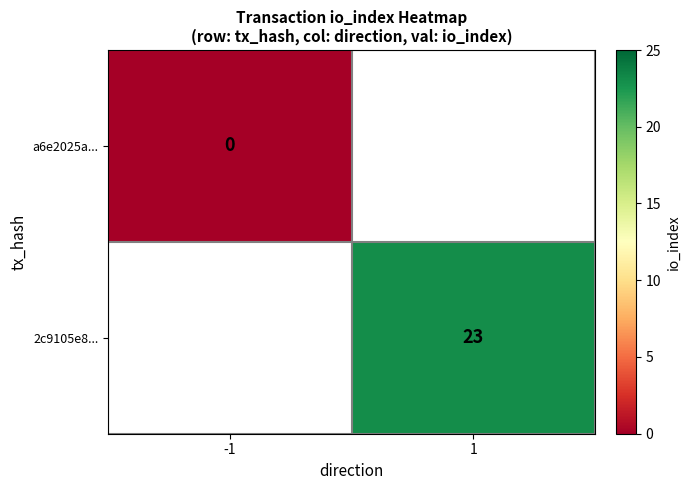

List the series in order of their overall mean, lowest first.

a6e2025a..., 2c9105e8...